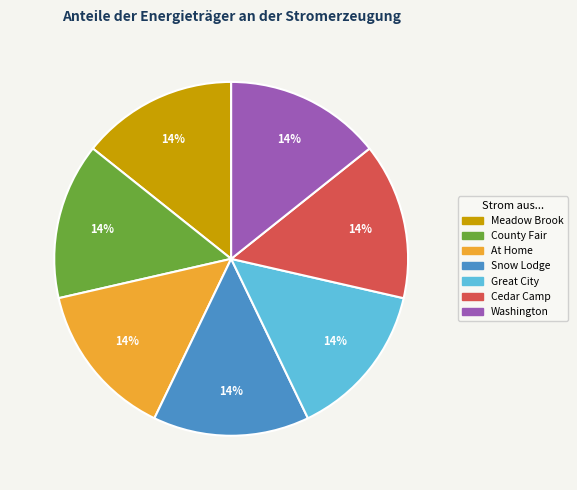

True or false: Snow Lodge accounts for 6% of the total.

False